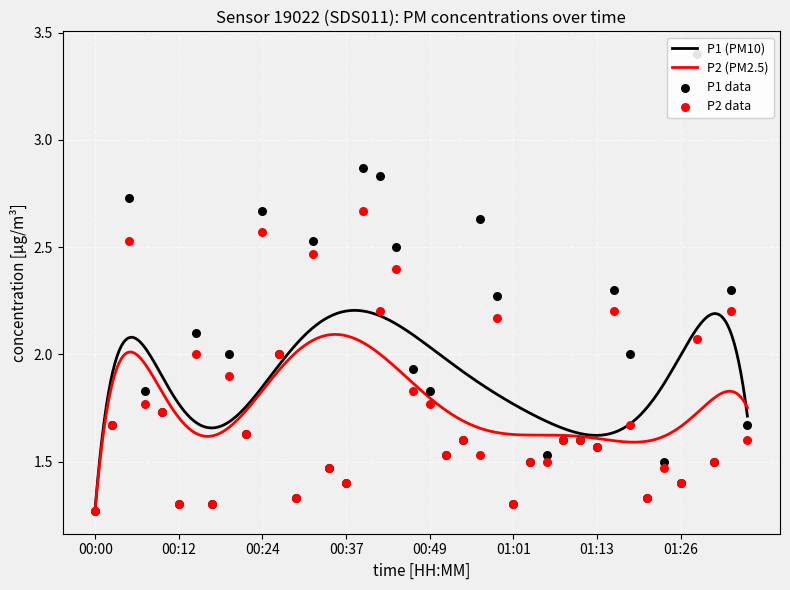

What is the total value across all series at 00:29?

2.7